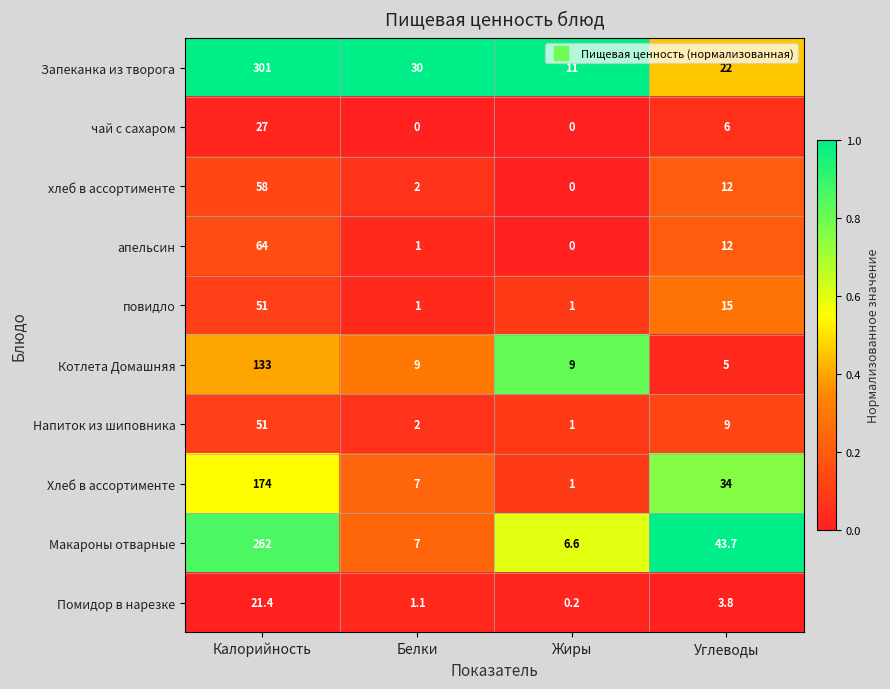

List the labels in order of Макароны отварные value, smallest first.

Жиры, Белки, Углеводы, Калорийность